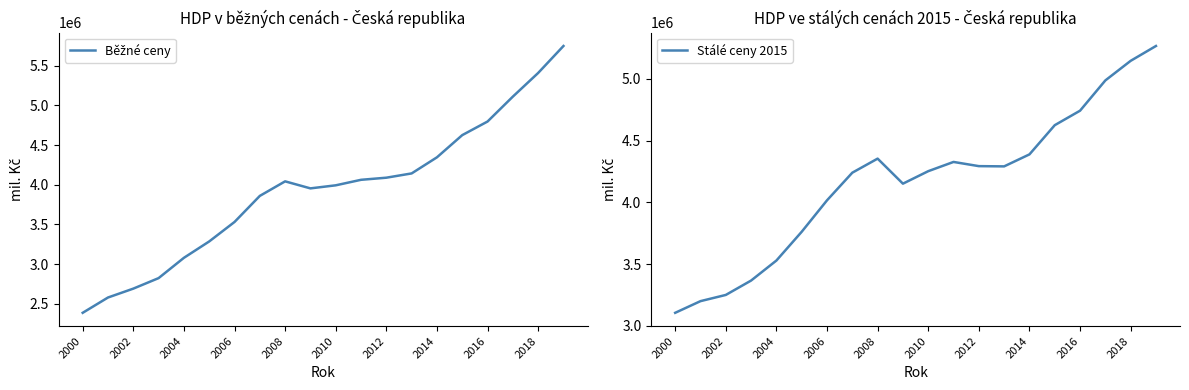

What is the lowest value of the Stálé ceny 2015 series?

3105972